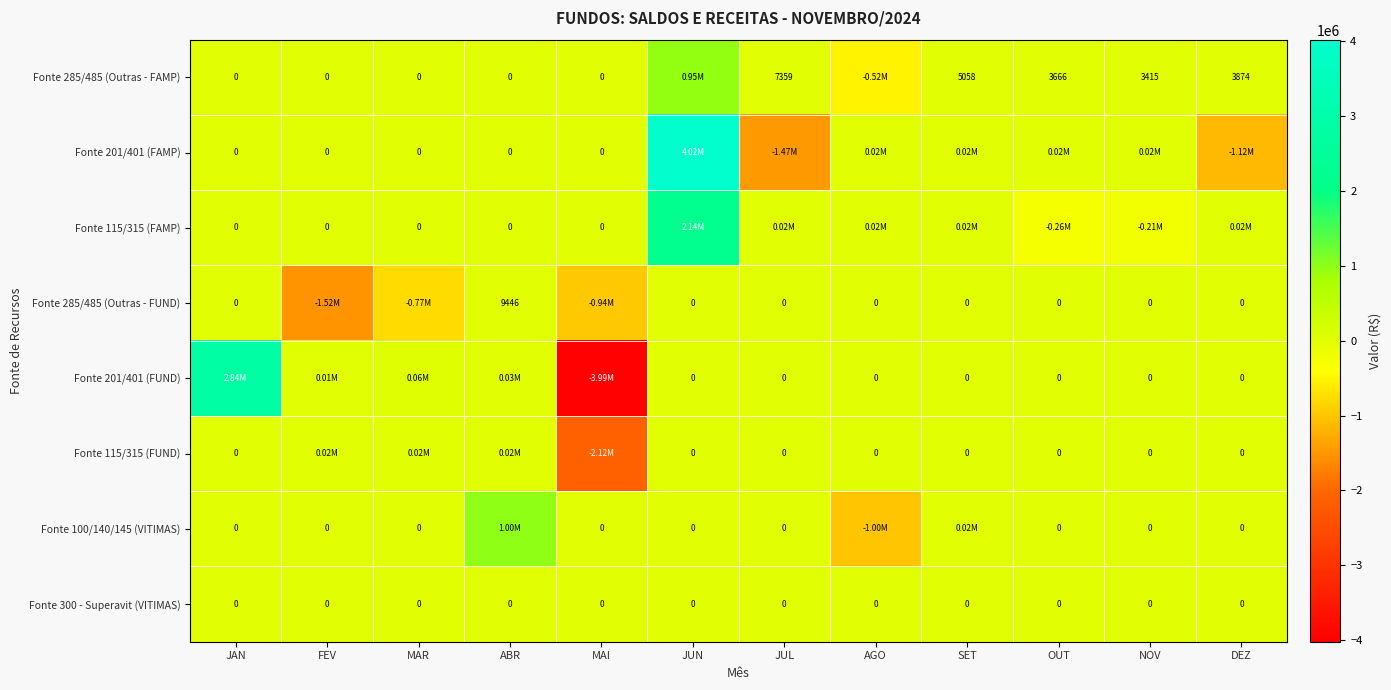

How many distinct data groups are displayed?

8